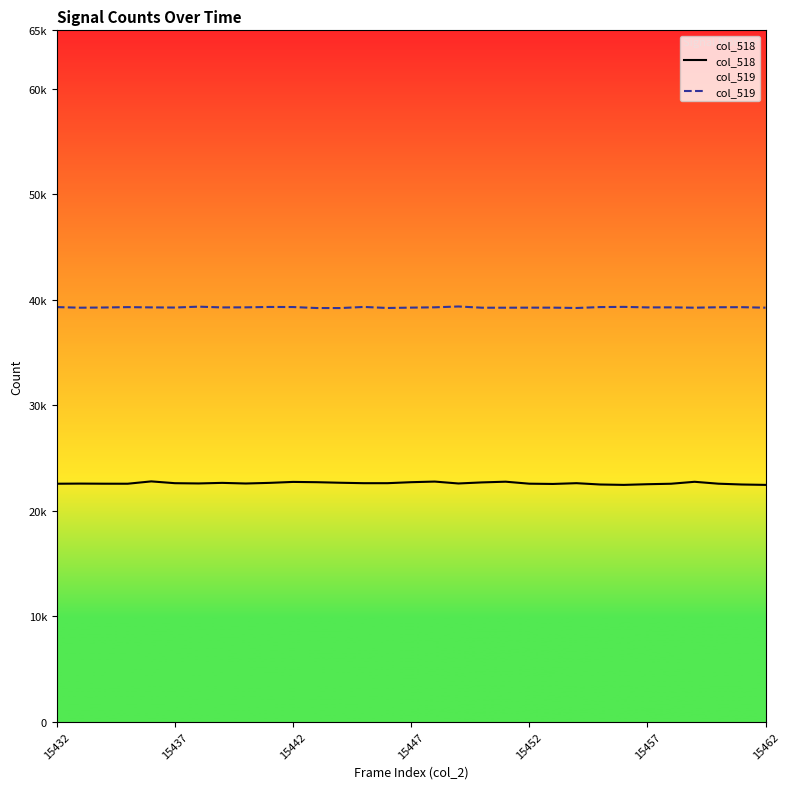

The col_518 series shows 22611 at 22. True or false?

True